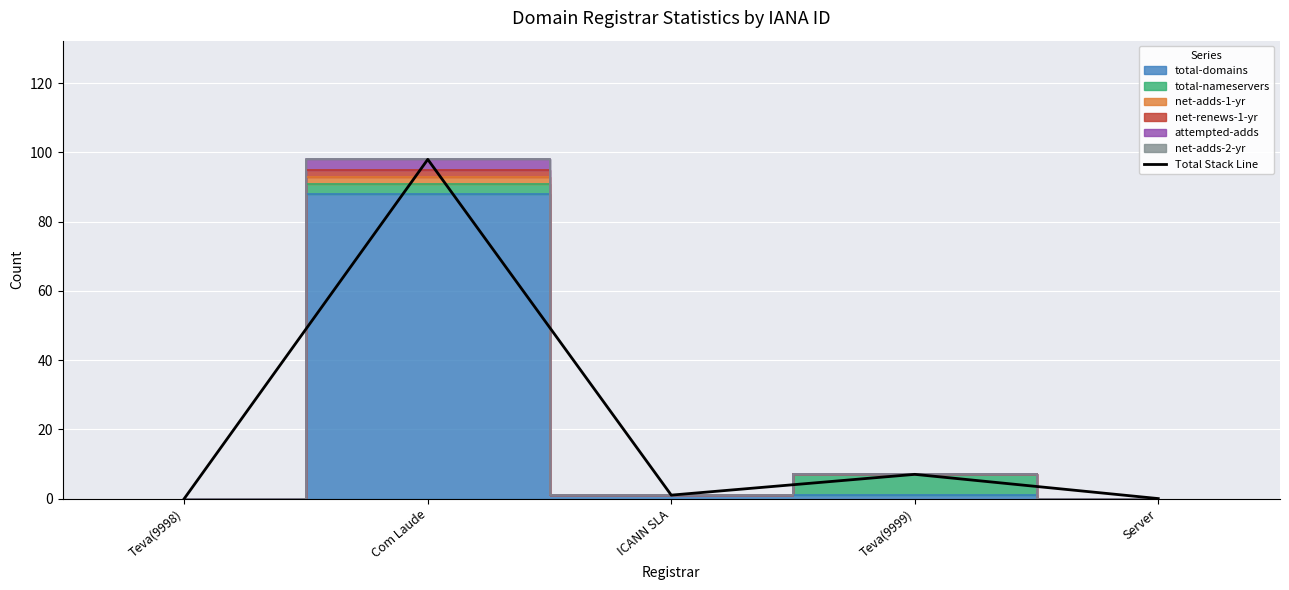

The chart shows a value of 10 at Teva(9999). True or false?

False